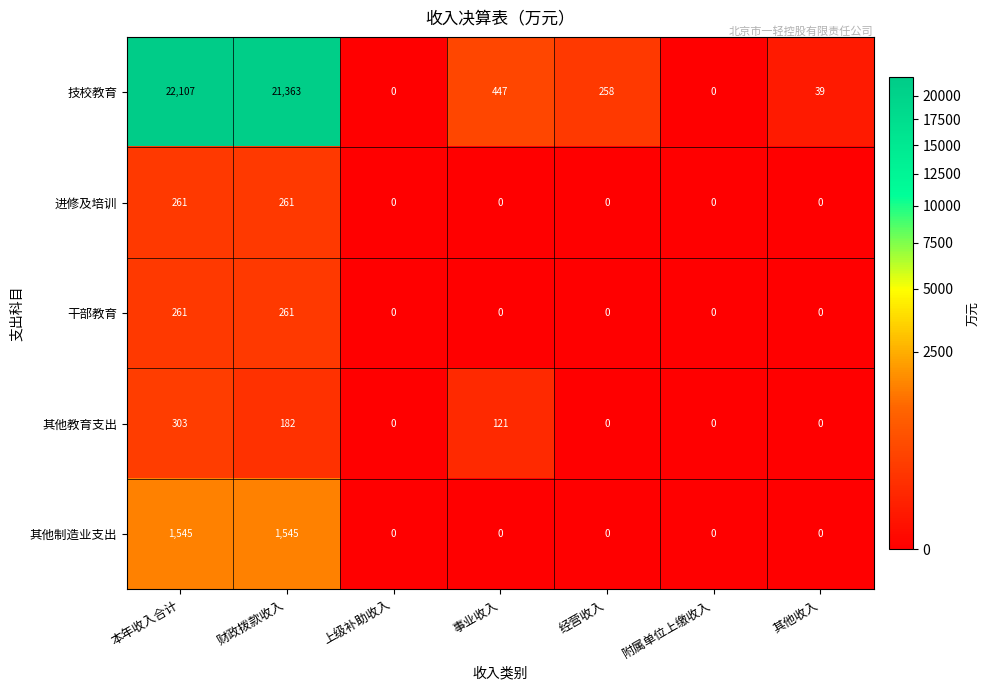

True or false: 进修及培训 has a value of 365 at 财政拨款收入.

False